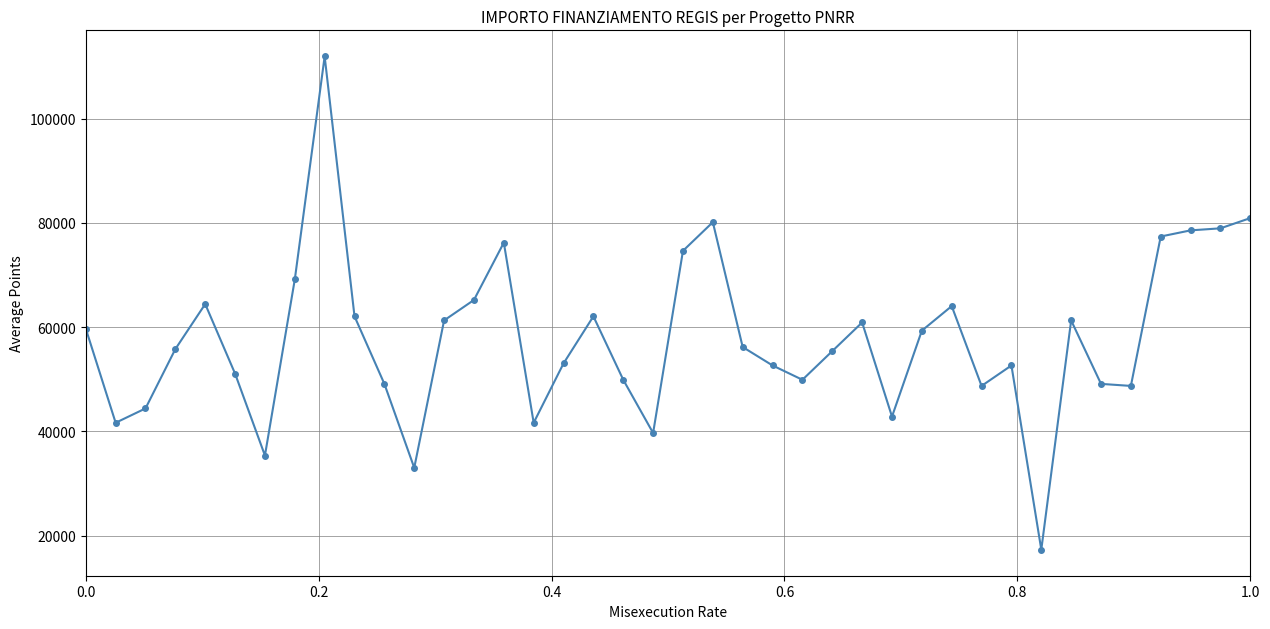

True or false: there are more than 2 points higher than both neighbors.

True